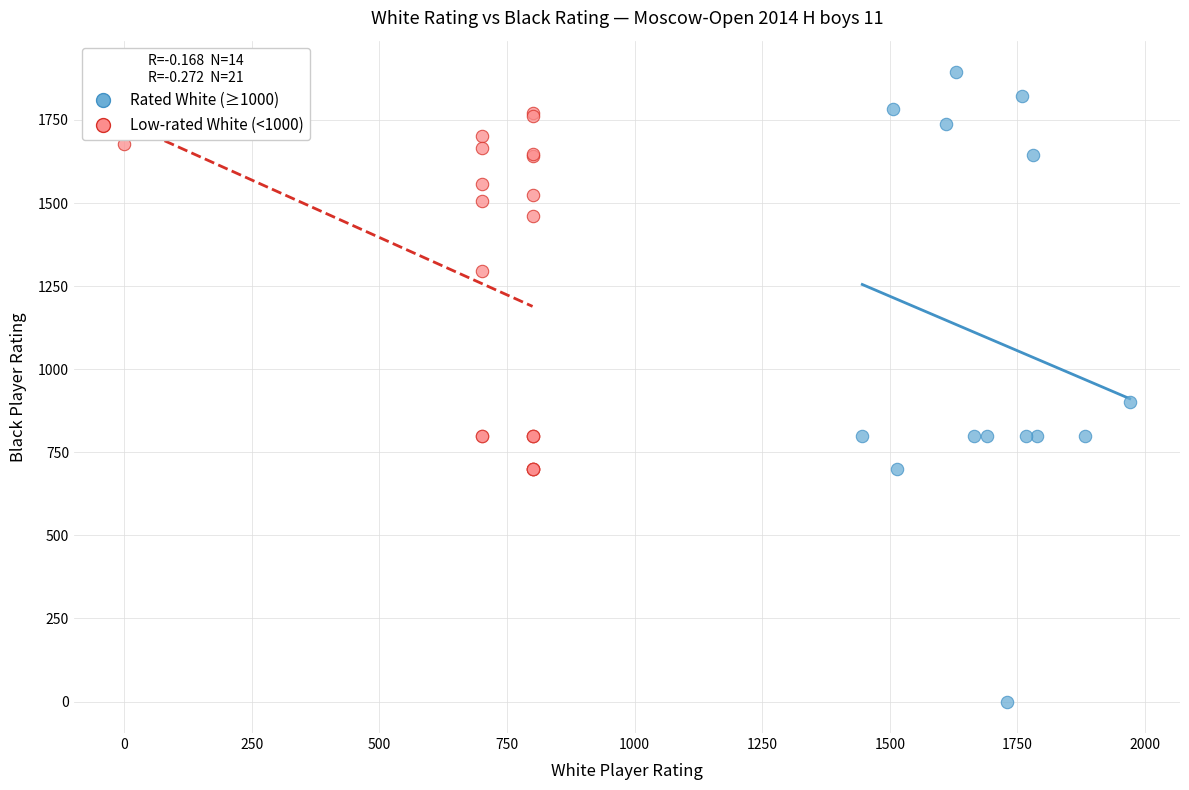

Which series has the largest Y range (max minus min)?

Rated White (≥1000)